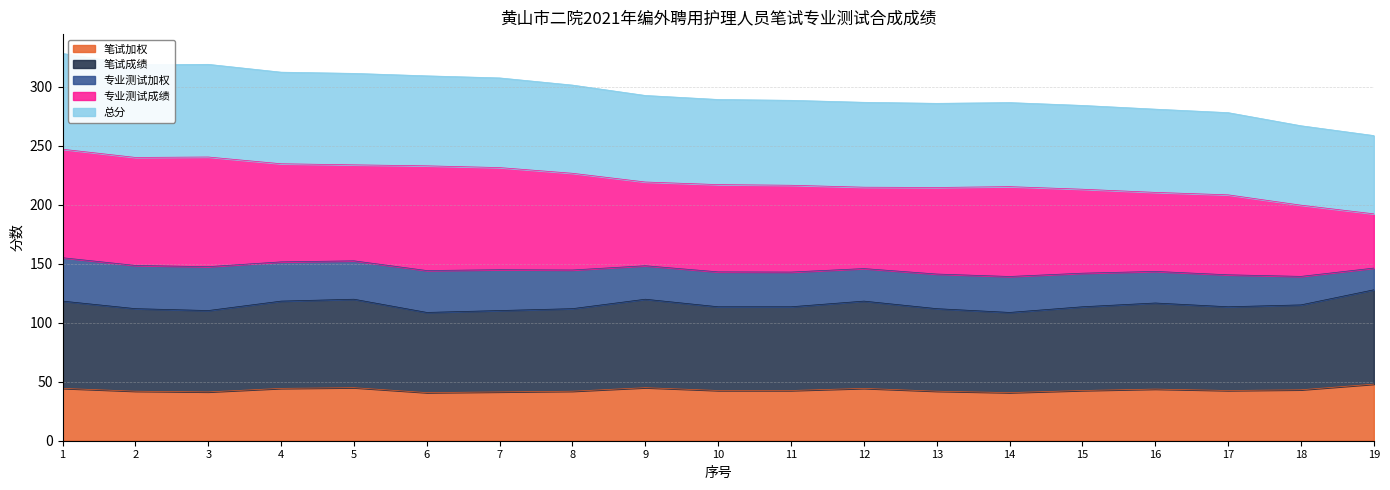

What is the sum of all 笔试加权 values?

819.0